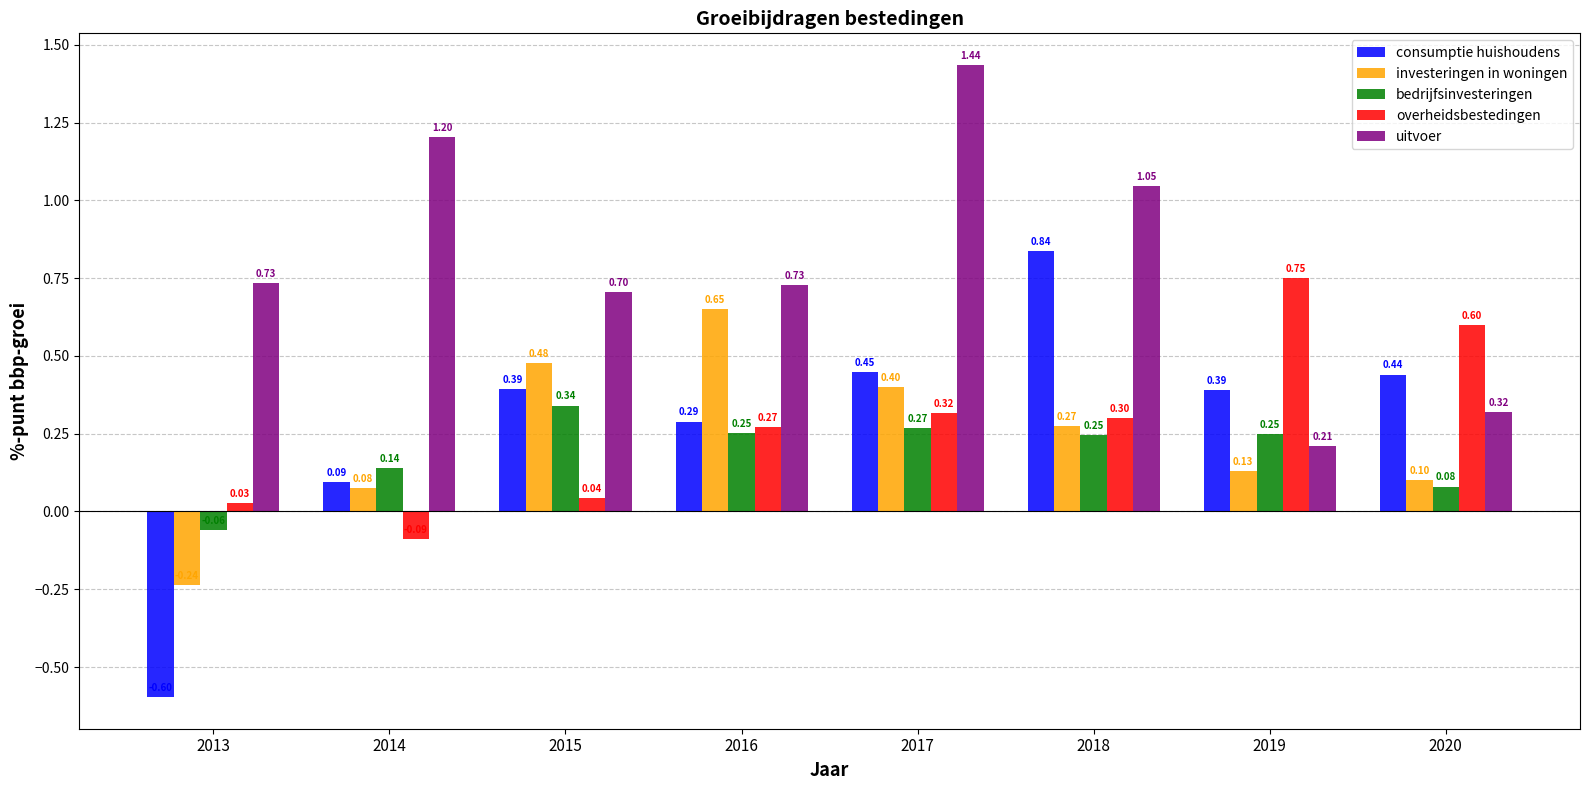

Is the value of uitvoer at 2013 greater than the value of bedrijfsinvesteringen at 2015?

Yes